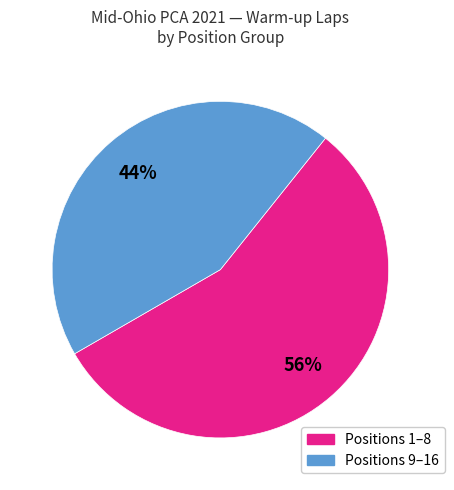

How many slices are in this pie chart?

2